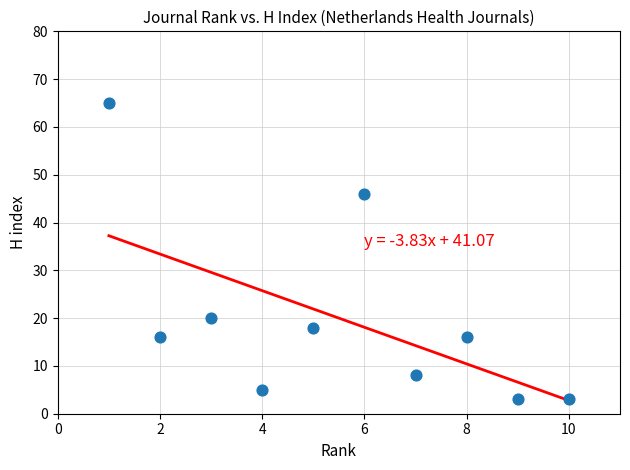

What Y value in the scatter plot is closest to 34?

46